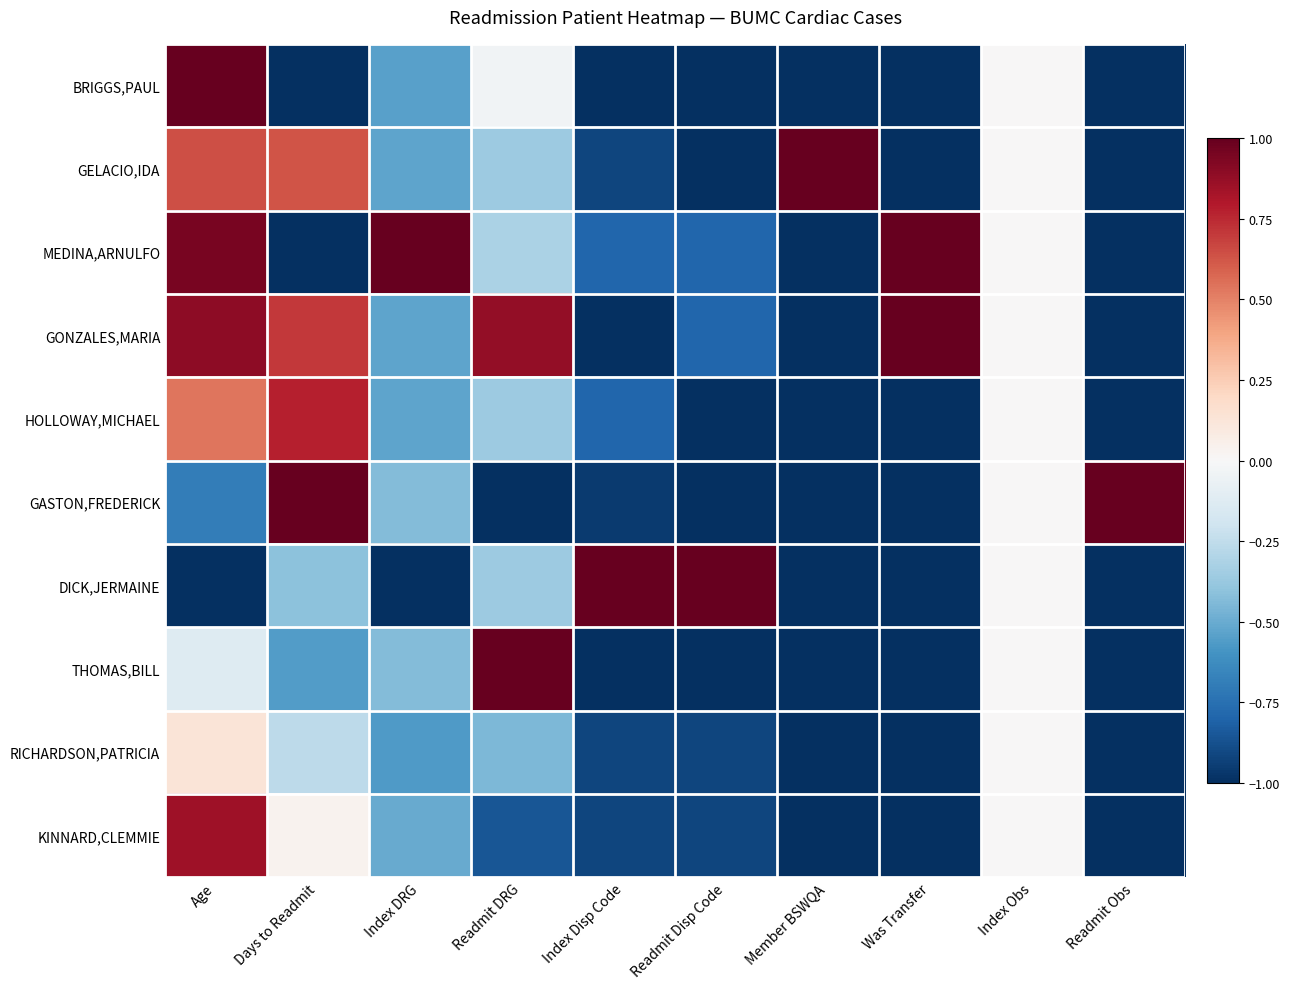

Between Readmit DRG and Readmit Obs, which series saw the biggest shift?

GASTON,FREDERICK